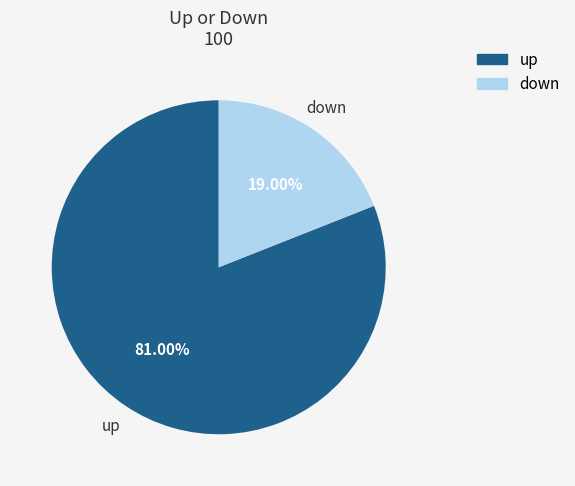

Is it true that up is 69% of the pie?

False